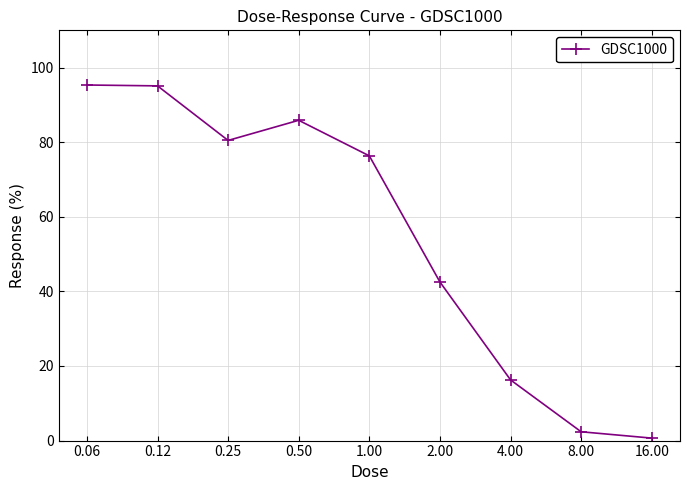

True or false: the data has more than 0 interior local peaks.

True